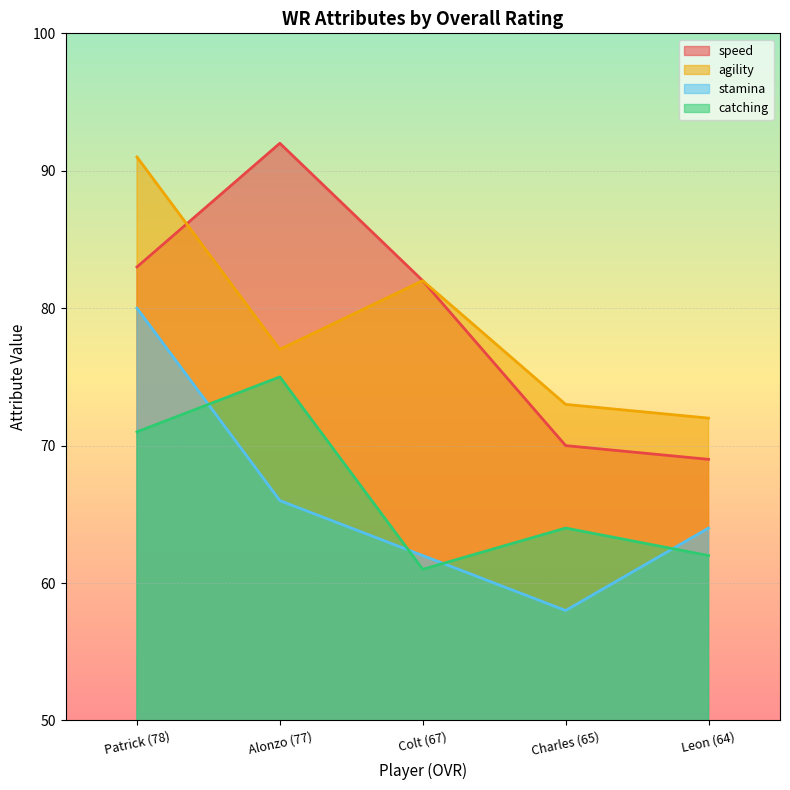

How many values in the speed series are below 82?

2